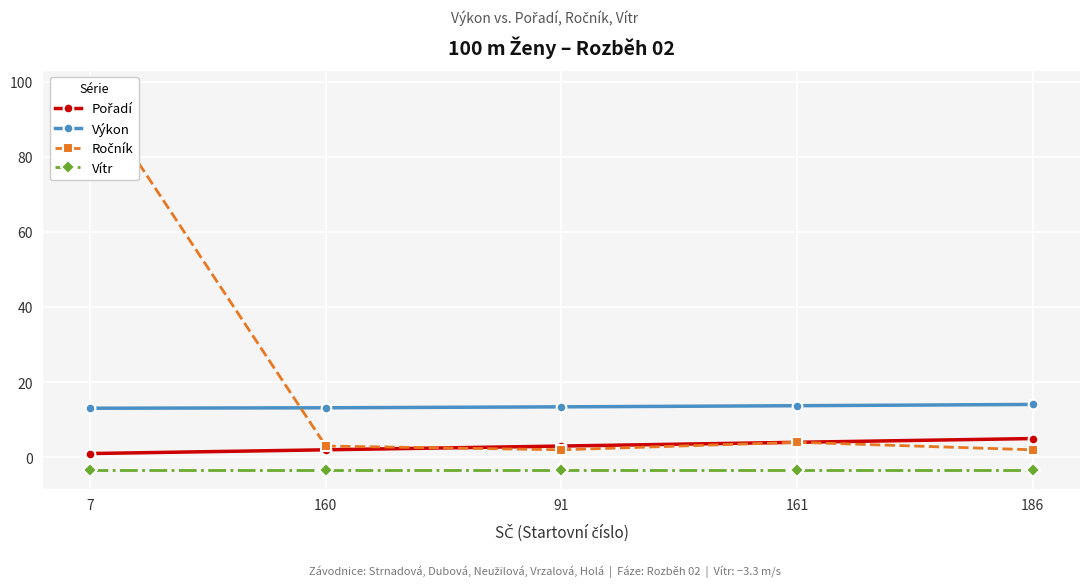

What are all the series names shown in the legend?

Pořadí, Výkon, Ročník, Vítr